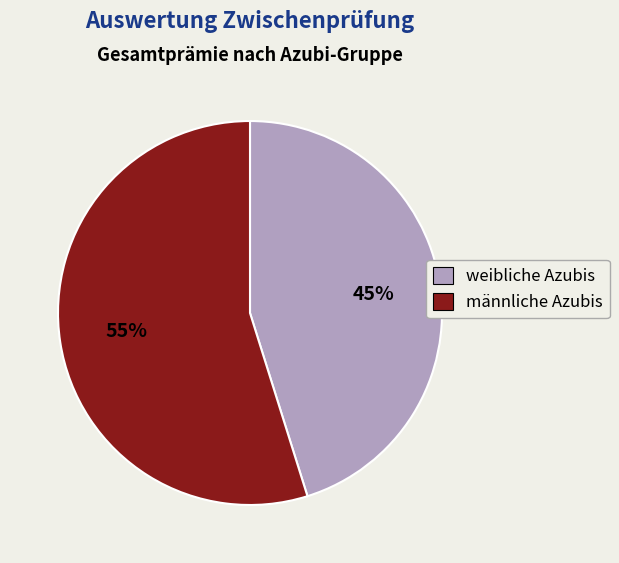

Is there any slice that represents more than half of the pie?

Yes